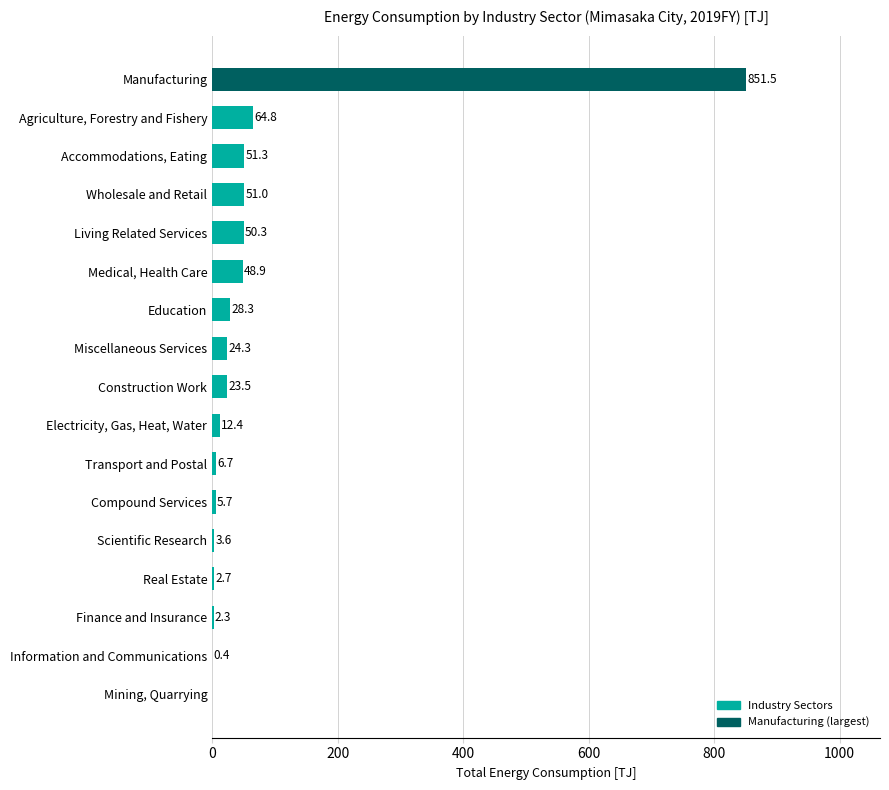

Are the bars horizontal?

Yes